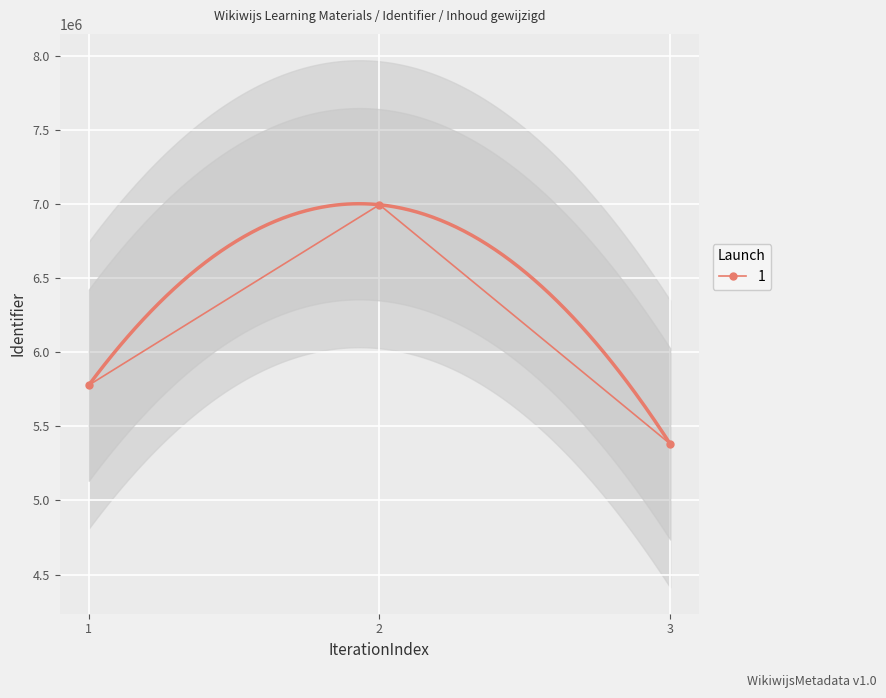

The value of 1 at 1 is 5777371. True or false?

True